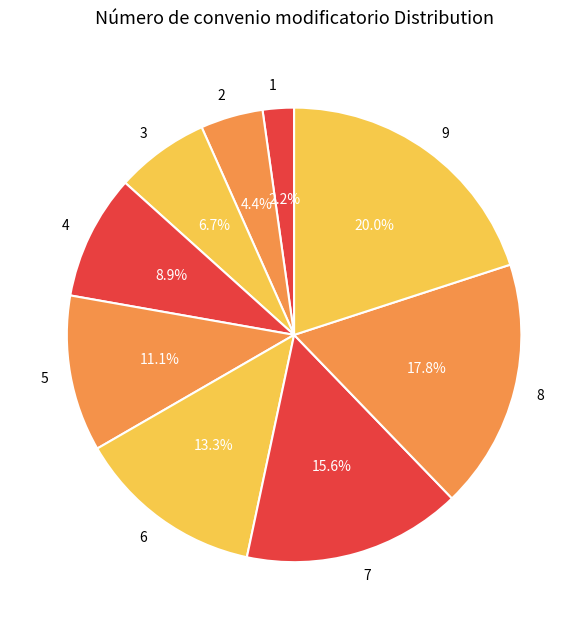

What percentage do 4 and 3 together represent?

15.6%